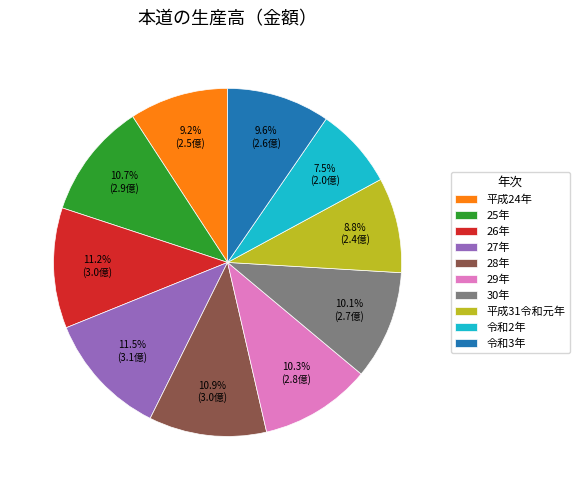

How many slices are in this pie chart?

10